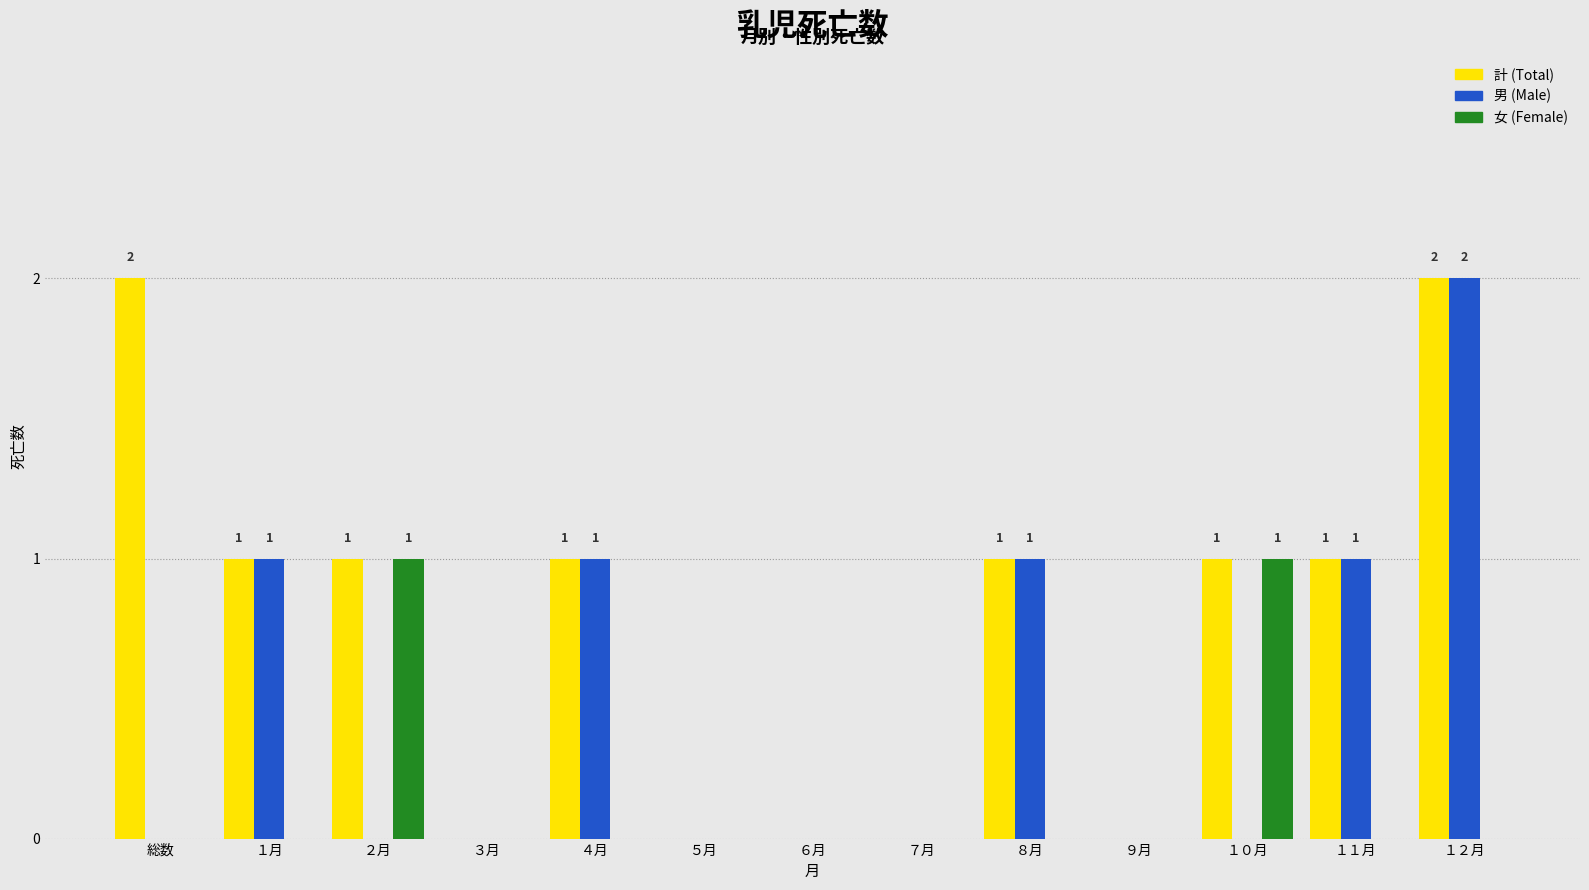

Is the value of 計 (Total) at １０月 greater than the value of 男 (Male) at ５月?

Yes